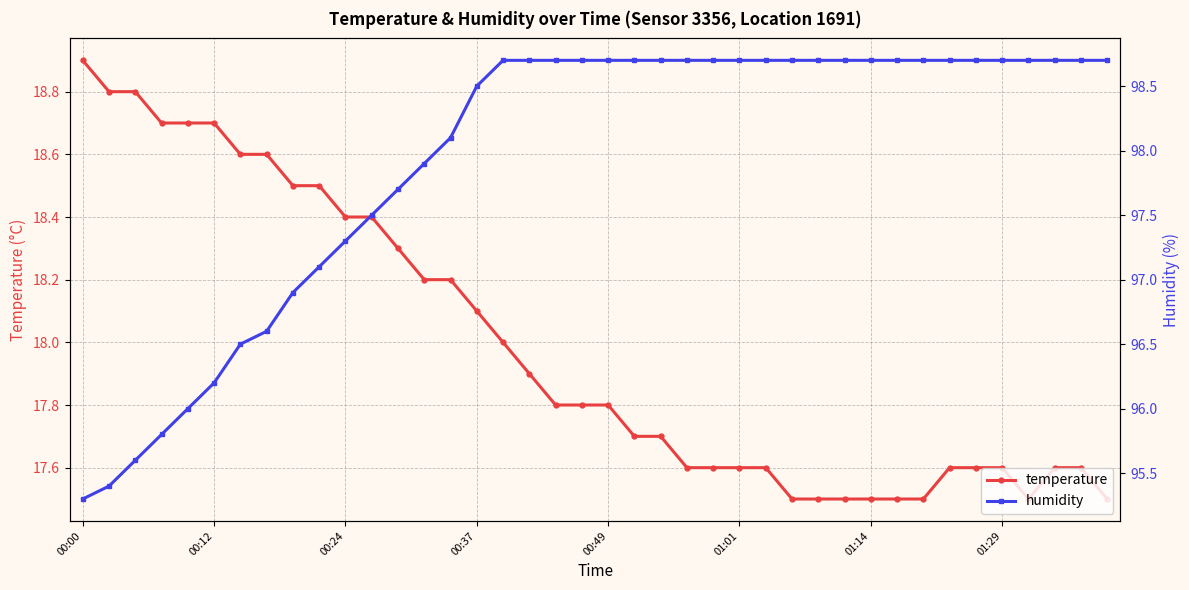

What is the difference between the temperature values at 31 and 19?

0.3